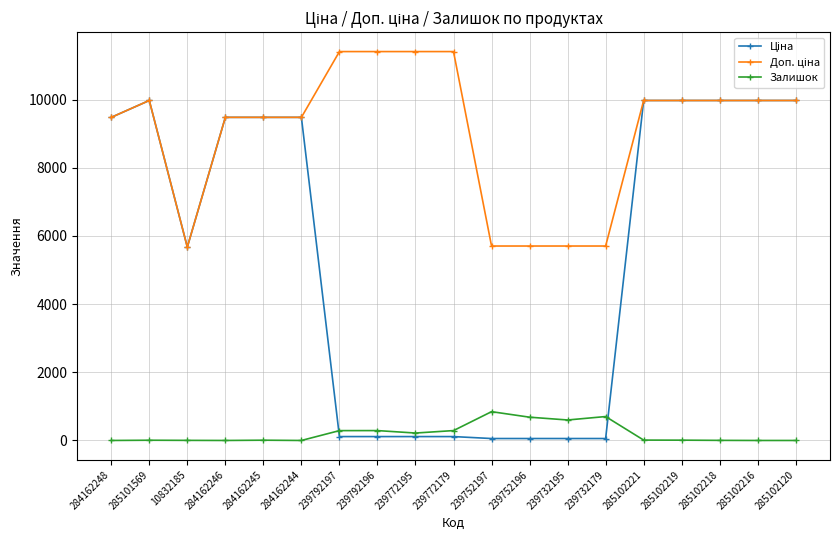

True or false: Залишок has more than 0 points higher than both neighbors.

True